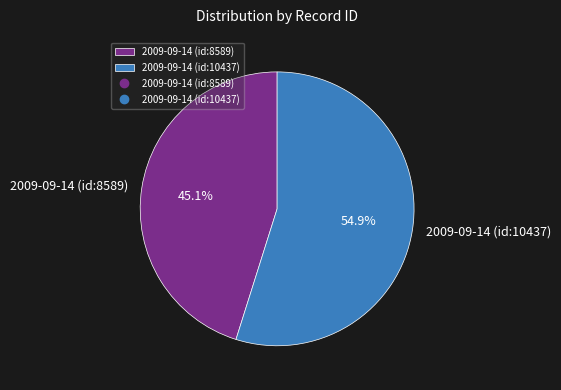

Rank the categories by value from highest to lowest.

2009-09-14 (id:10437), 2009-09-14 (id:8589)